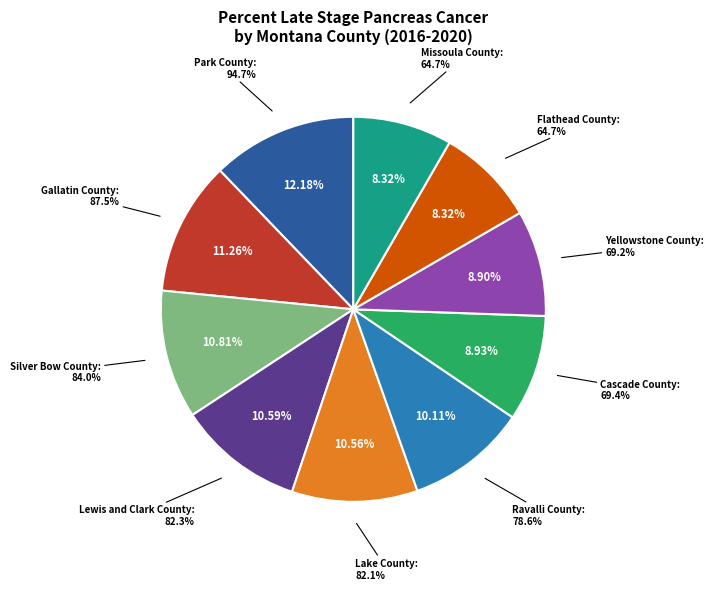

Does Ravalli County account for over 50% of the chart?

No